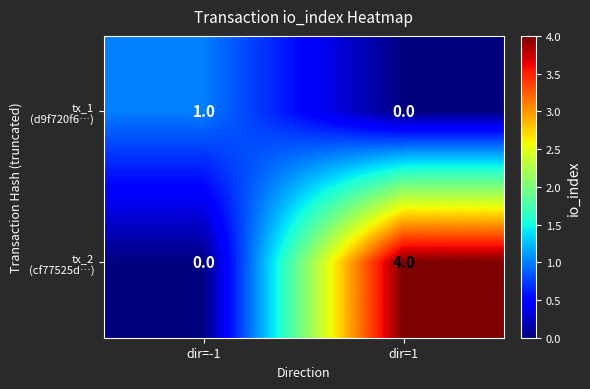

What is the greatest value displayed?

4